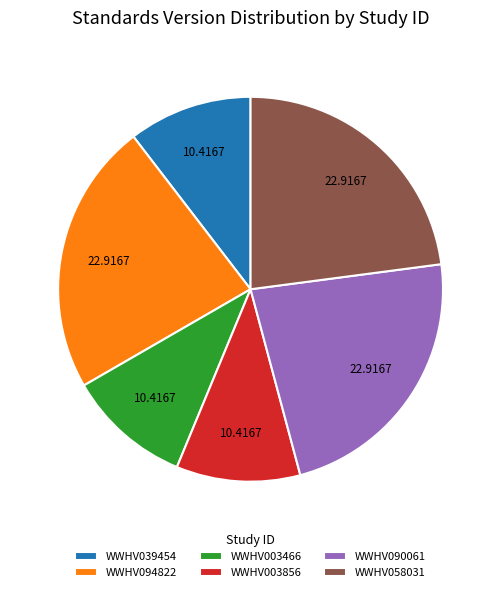

Count the number of slices in the pie.

6